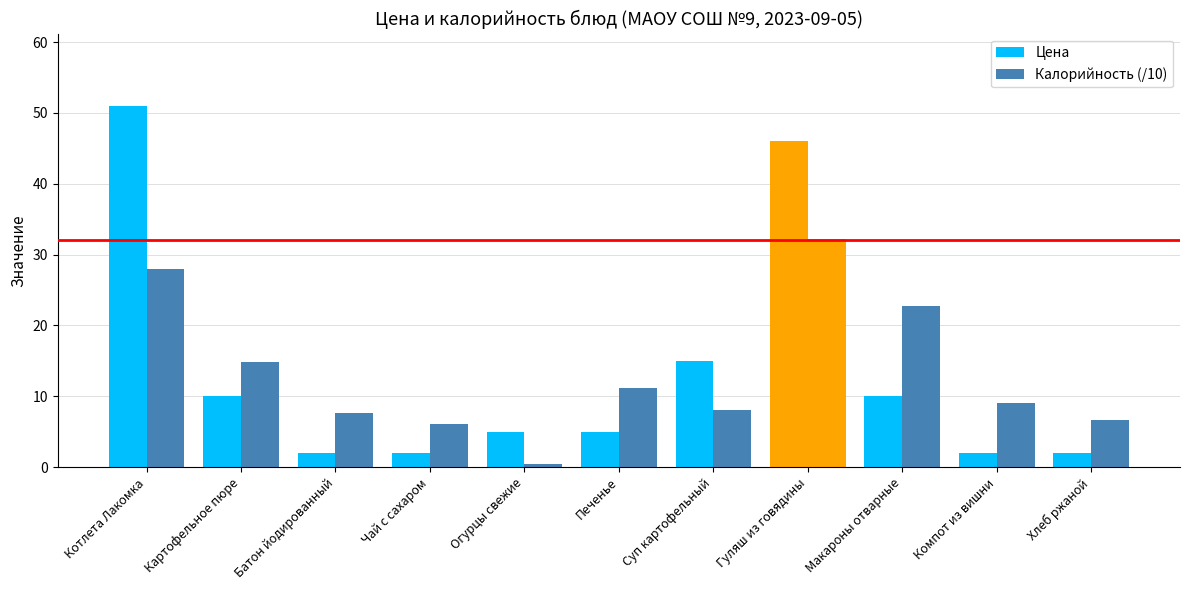

What is the sum of all Калорийность (/10) values?

146.6